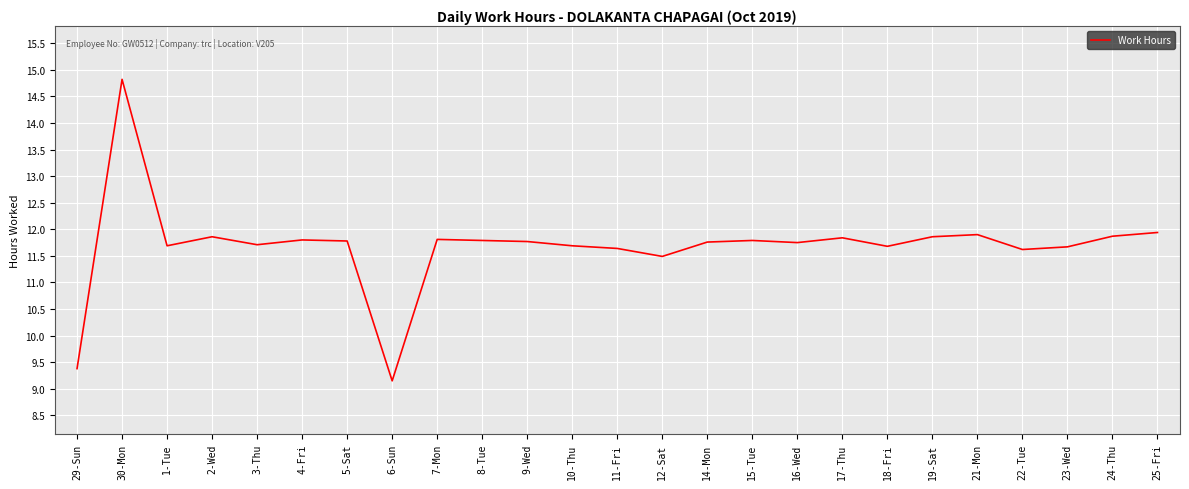

What is the sum of all values?

292.1